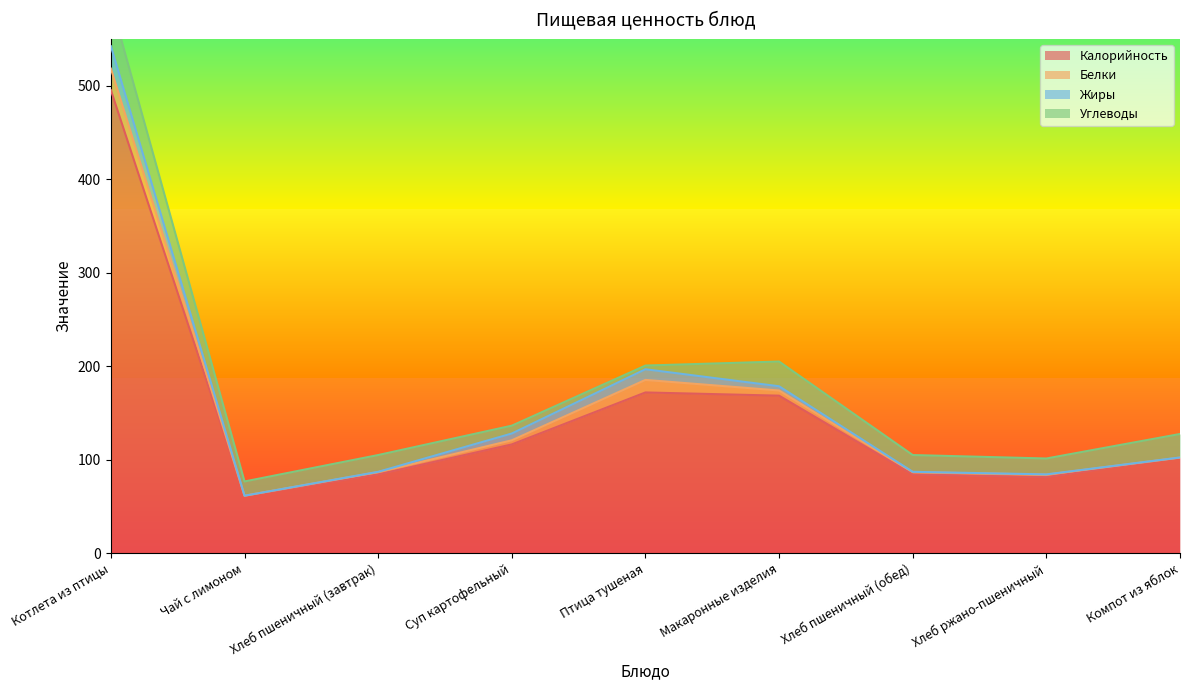

What is the minimum value for Углеводы?

4.0